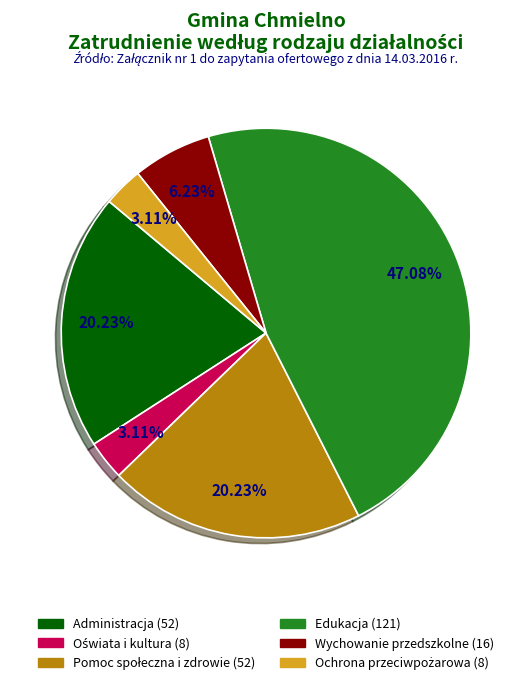

Does any single category account for the majority?

No